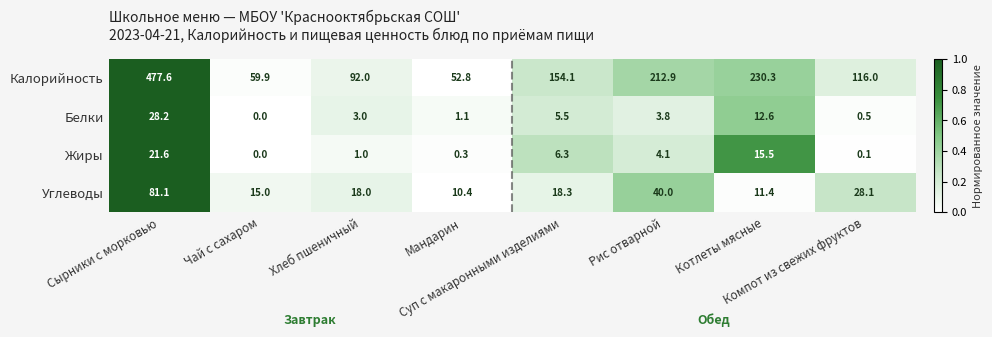

What is the sum of all Углеводы values?

222.3